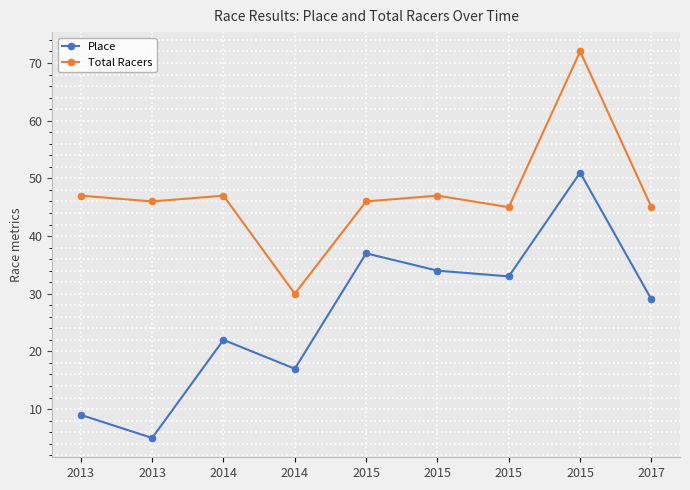

Reading left to right, what are all the values shown in this chart?

Place: 2013=9	2013=5	2014=22	2014=17	2015=37	2015=34	2015=33	2015=51	2017=29
Total Racers: 2013=47	2013=46	2014=47	2014=30	2015=46	2015=47	2015=45	2015=72	2017=45